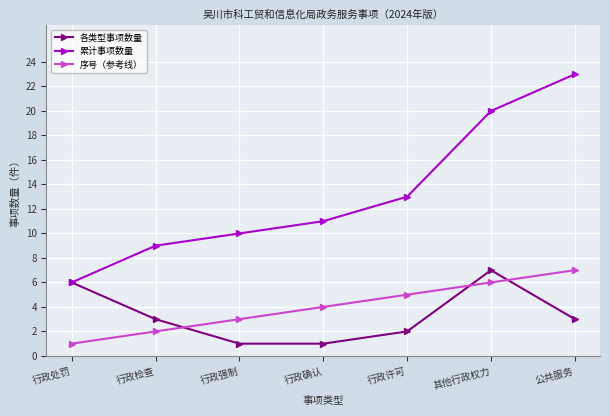

True or false: 累计事项数量 has more than 1 points higher than both neighbors.

False